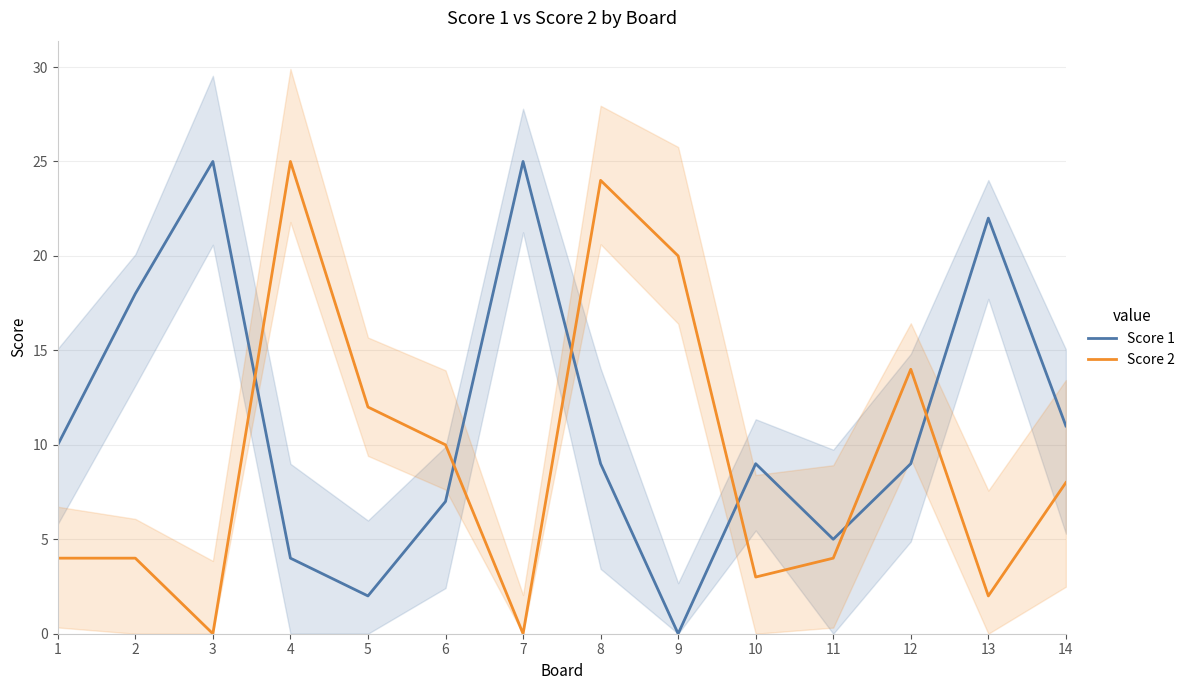

How many times do Score 2 and Score 1 cross each other?

6